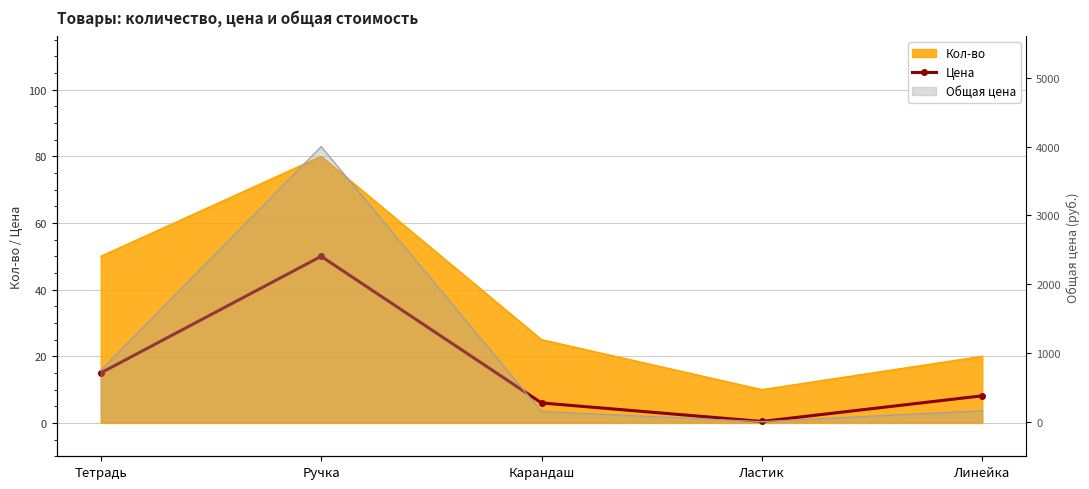

What is the change in value from Карандаш to Линейка?

+2.2